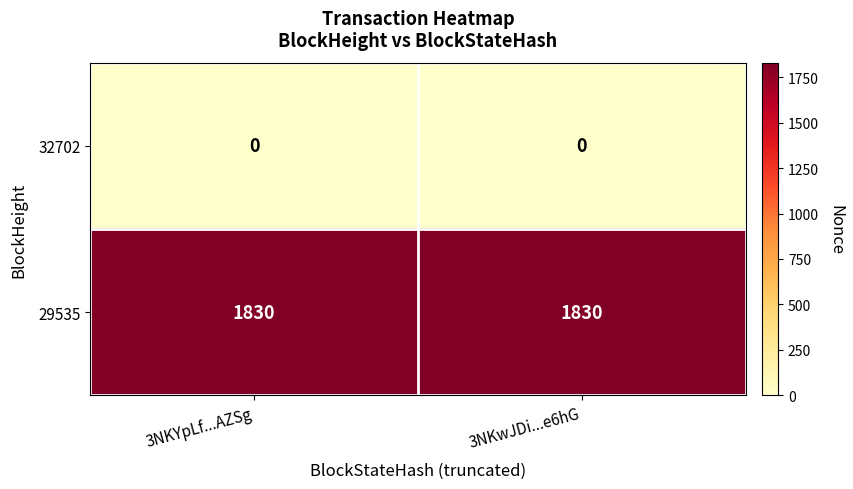

What is the difference between the highest and lowest values at 3NKYpLf...AZSg?

1830